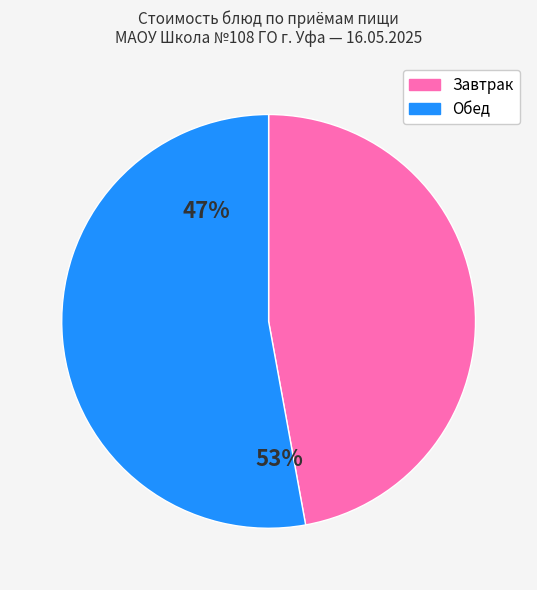

Which slice represents more than half of the pie?

Обед